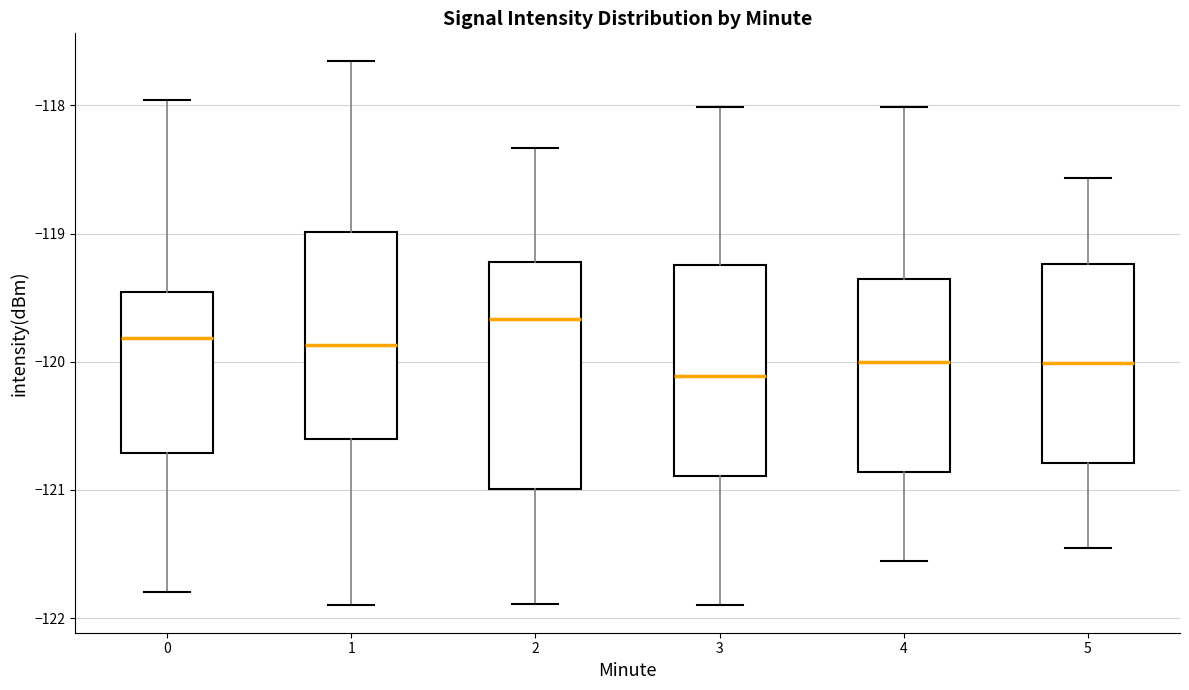

Where does the upper whisker of the box at x = 2 end on the y-axis? The values are not printed on the chart, so give them approximately, as read against the axis.

-118.3